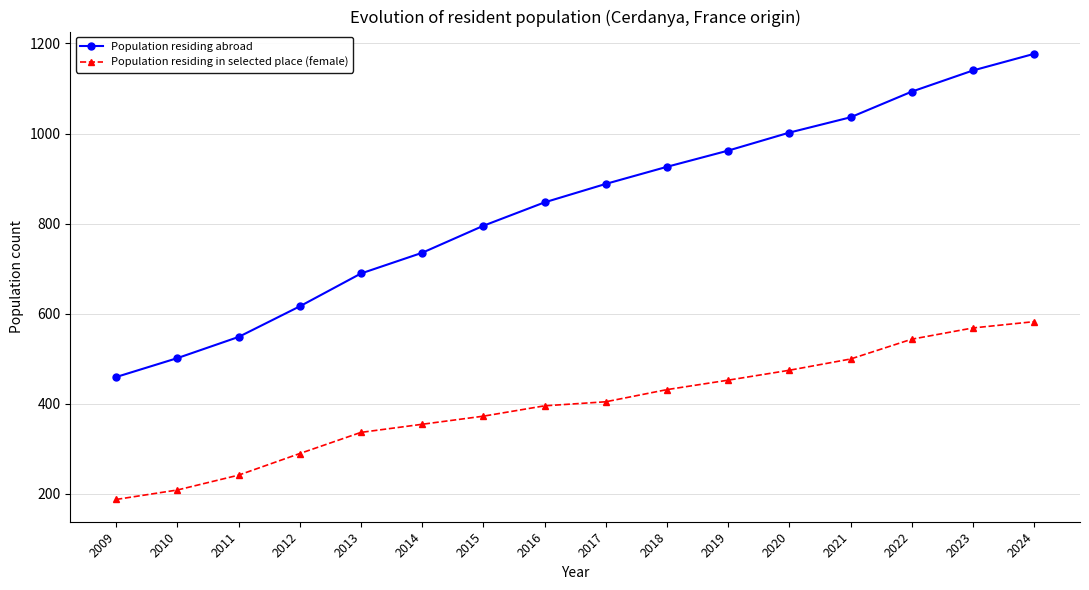

Read the Population residing in selected place (female) value at 2022.

543